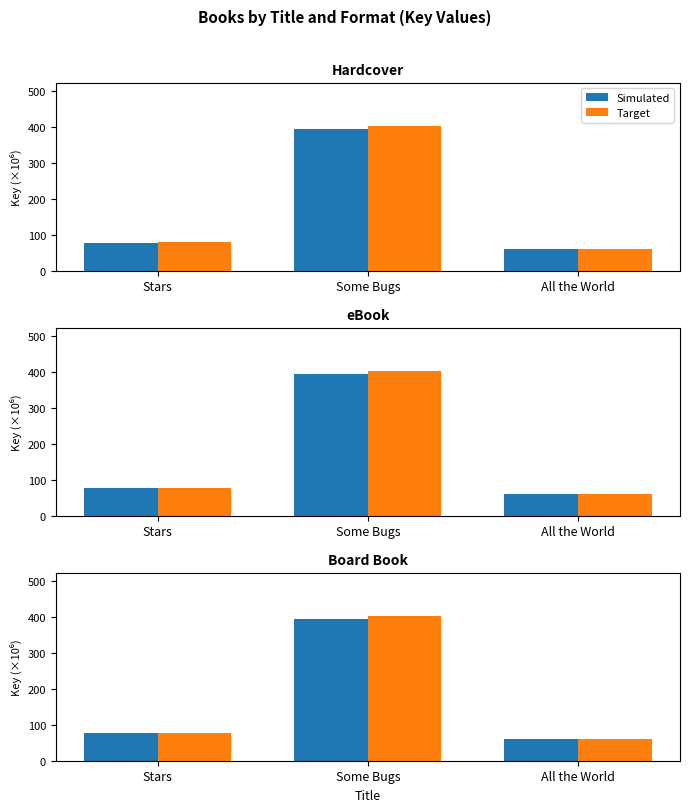

What is the value of the Target bar at the 1st from the left?

78.5